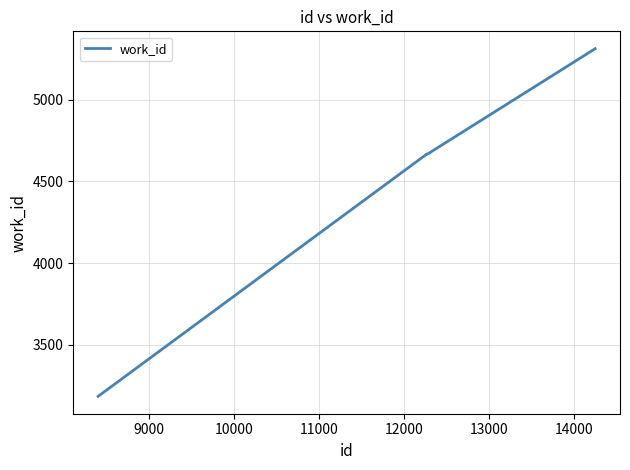

How many distinct data groups are displayed?

1